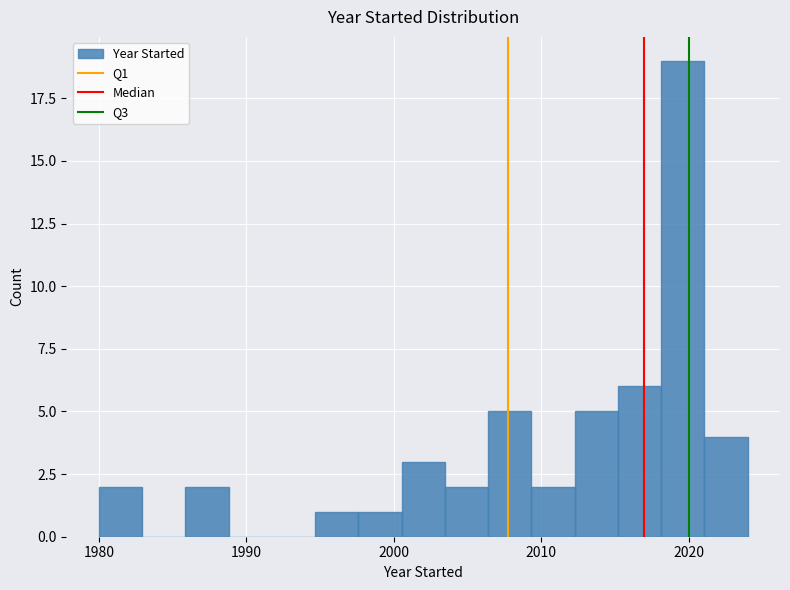

Around what value on the x-axis is the tallest bar? Give the approximate position of its centre, as read against the axis.

2020